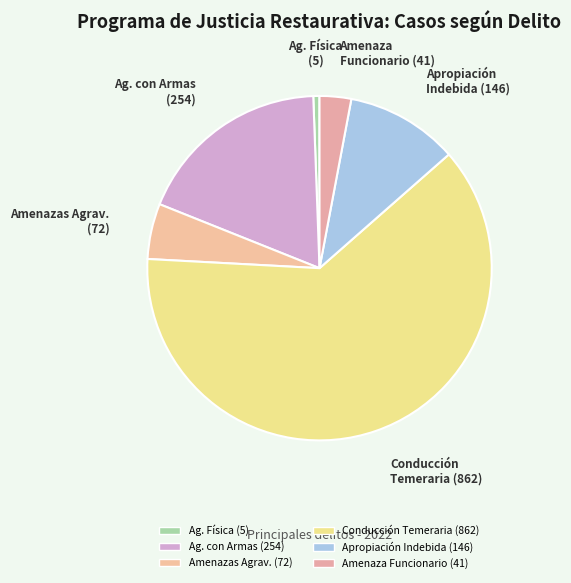

How many segments does this pie chart have?

6